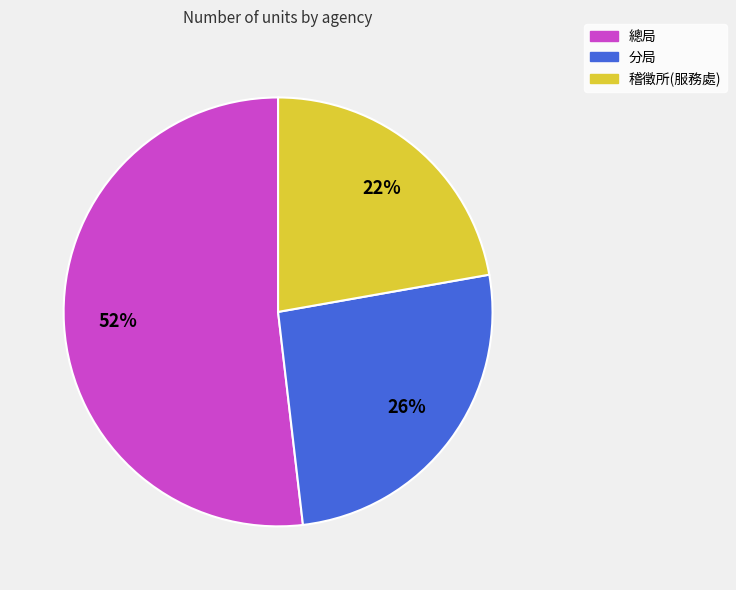

To the nearest percent, what percentage of the pie is 稽徵所(服務處)?

22%